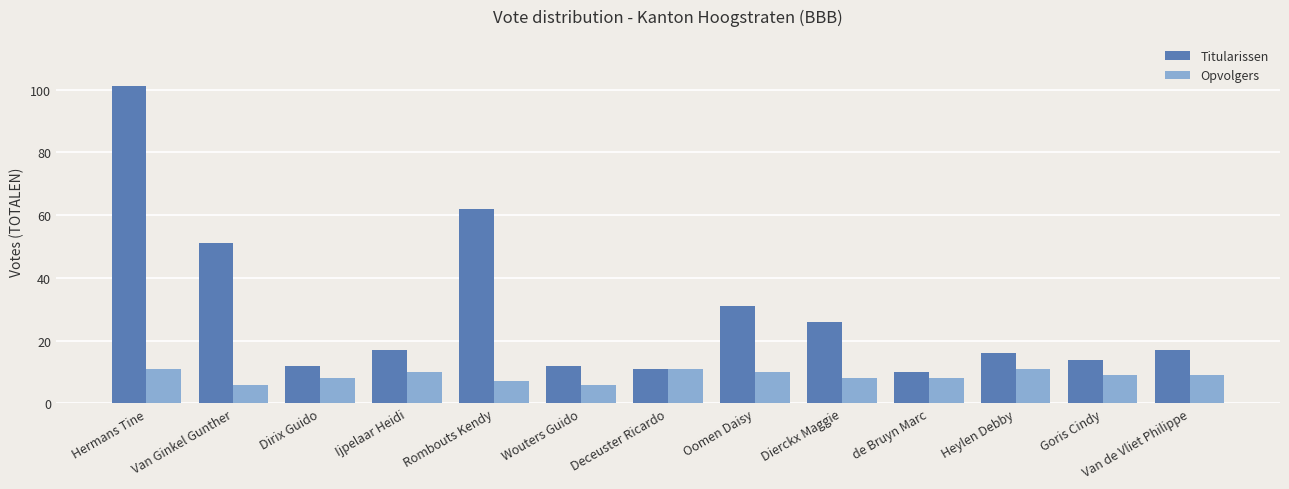

Reading left to right, extract all data points from this chart.

Titularissen: 101	51	12	17	62	12	11	31	26	10	16	14	17
Opvolgers: 11	6	8	10	7	6	11	10	8	8	11	9	9